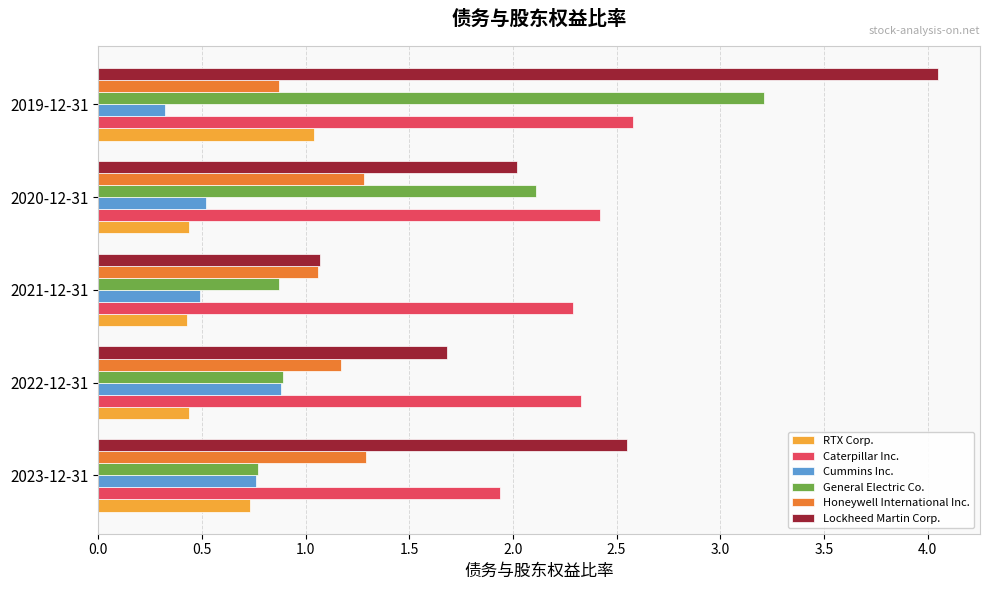

Which category has the lowest value across all series?

2019-12-31